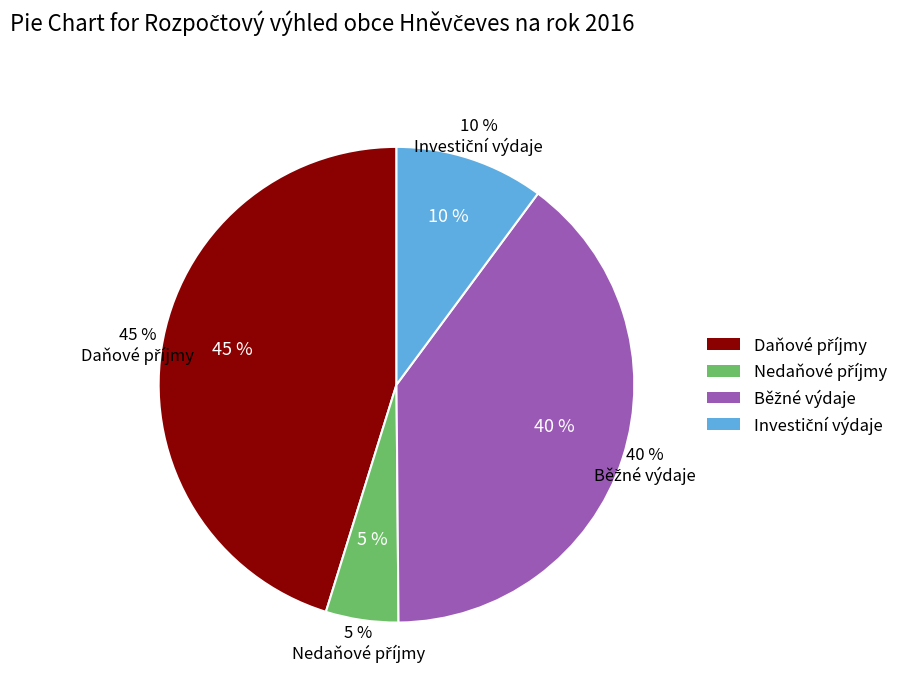

To the nearest percent, what is the difference between the largest and smallest slice percentages?

40%